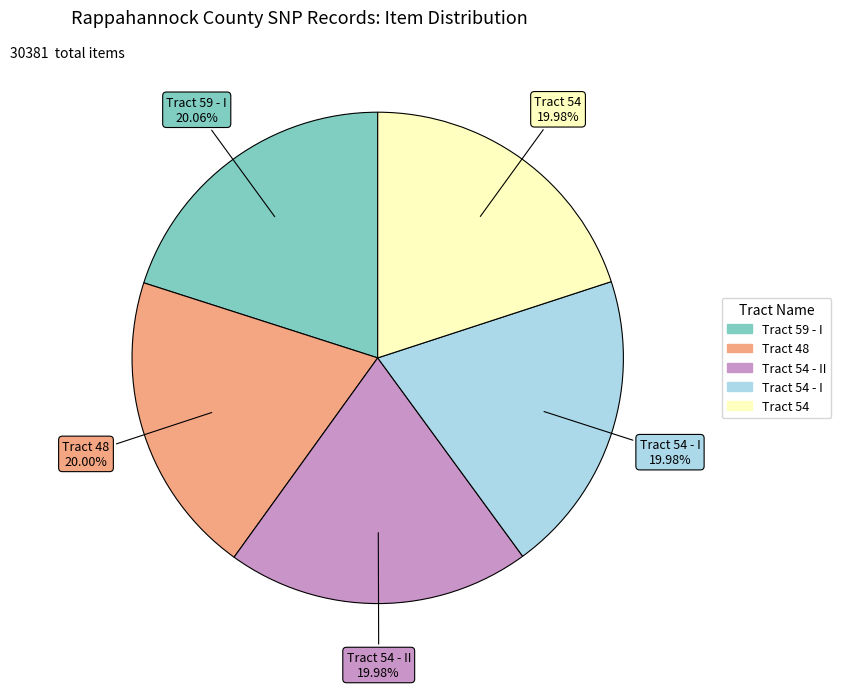

How many slices are in this pie chart?

5